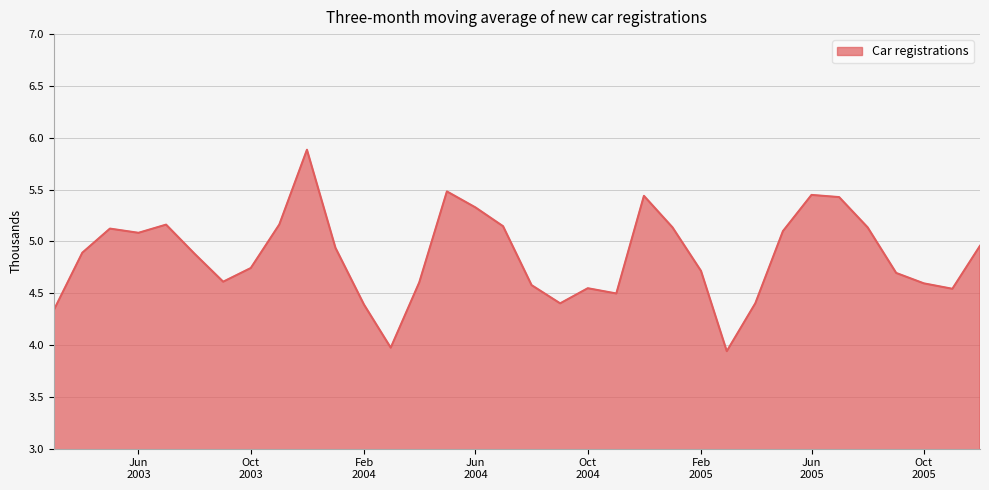

What is the difference between the maximum and minimum values?

1.9